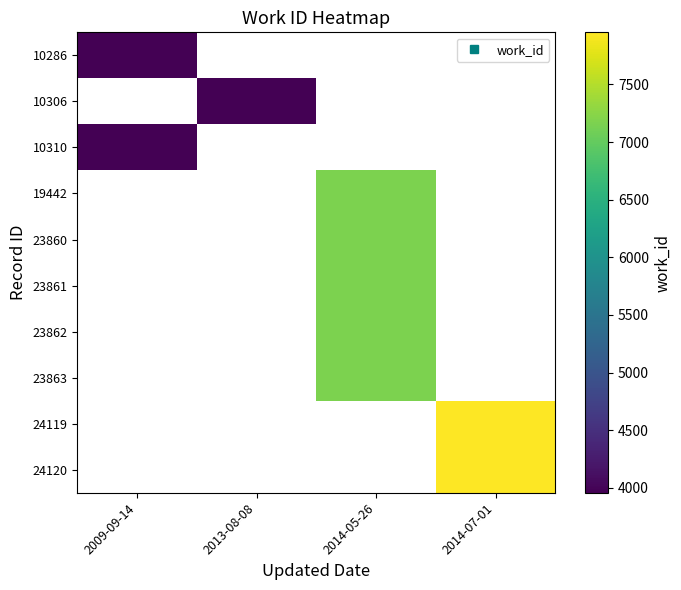

What is the smallest value displayed?

3957.0